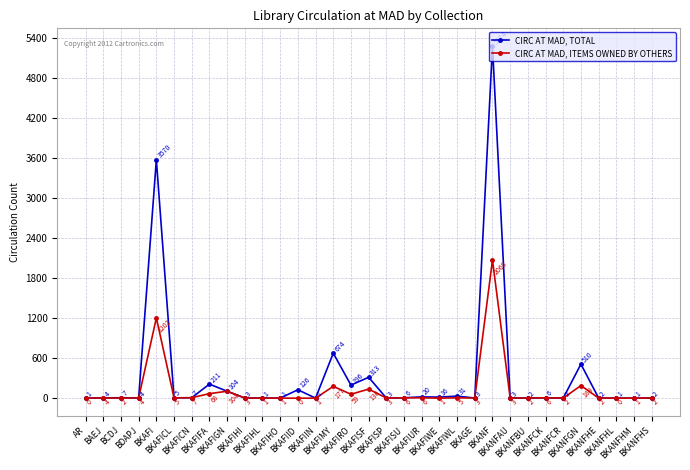

Which series has the largest total across all categories?

CIRC AT MAD, TOTAL